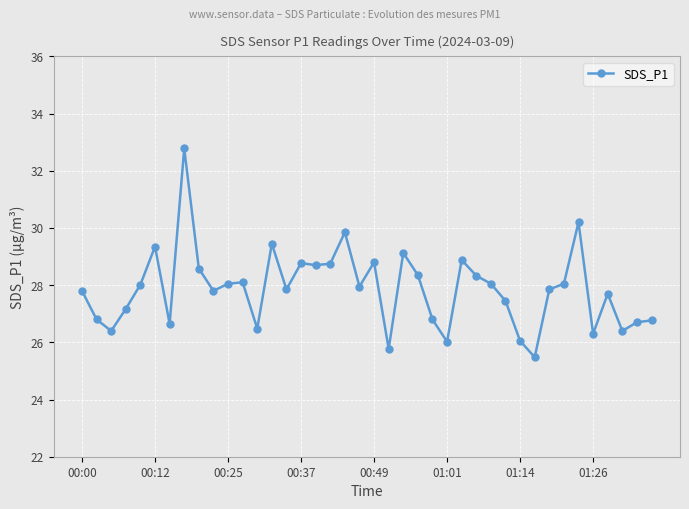

What is the greatest value displayed?

32.8